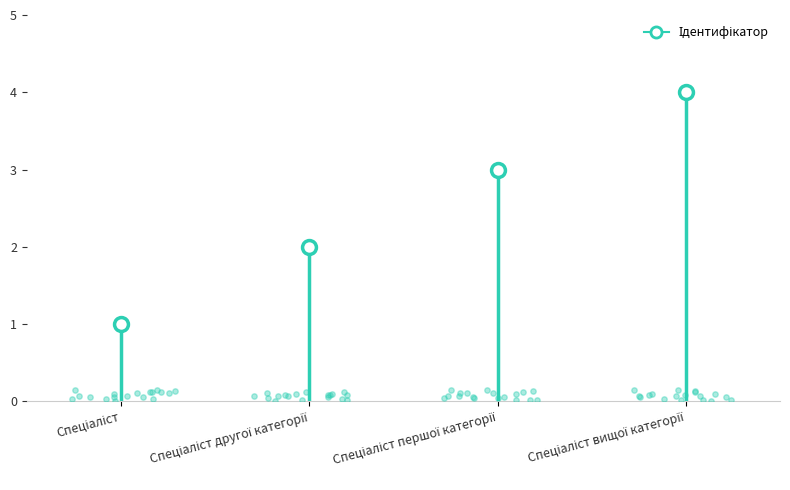

What is the change in value from Спеціаліст першої категорії to Спеціаліст вищої категорії?

+1